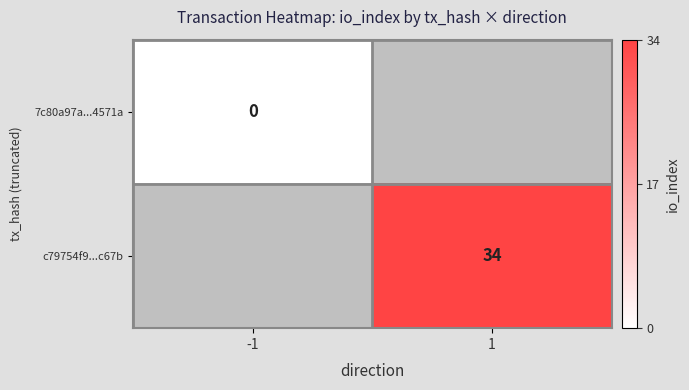

True or false: c79754f9...c67b has a value of 12 at 1.

False